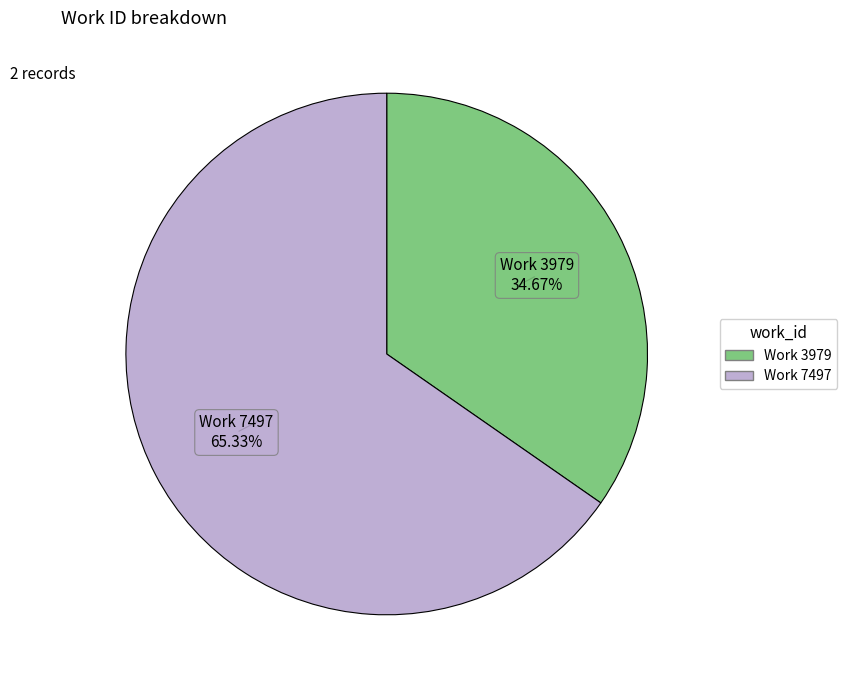

Does Work 3979 account for over 50% of the chart?

No